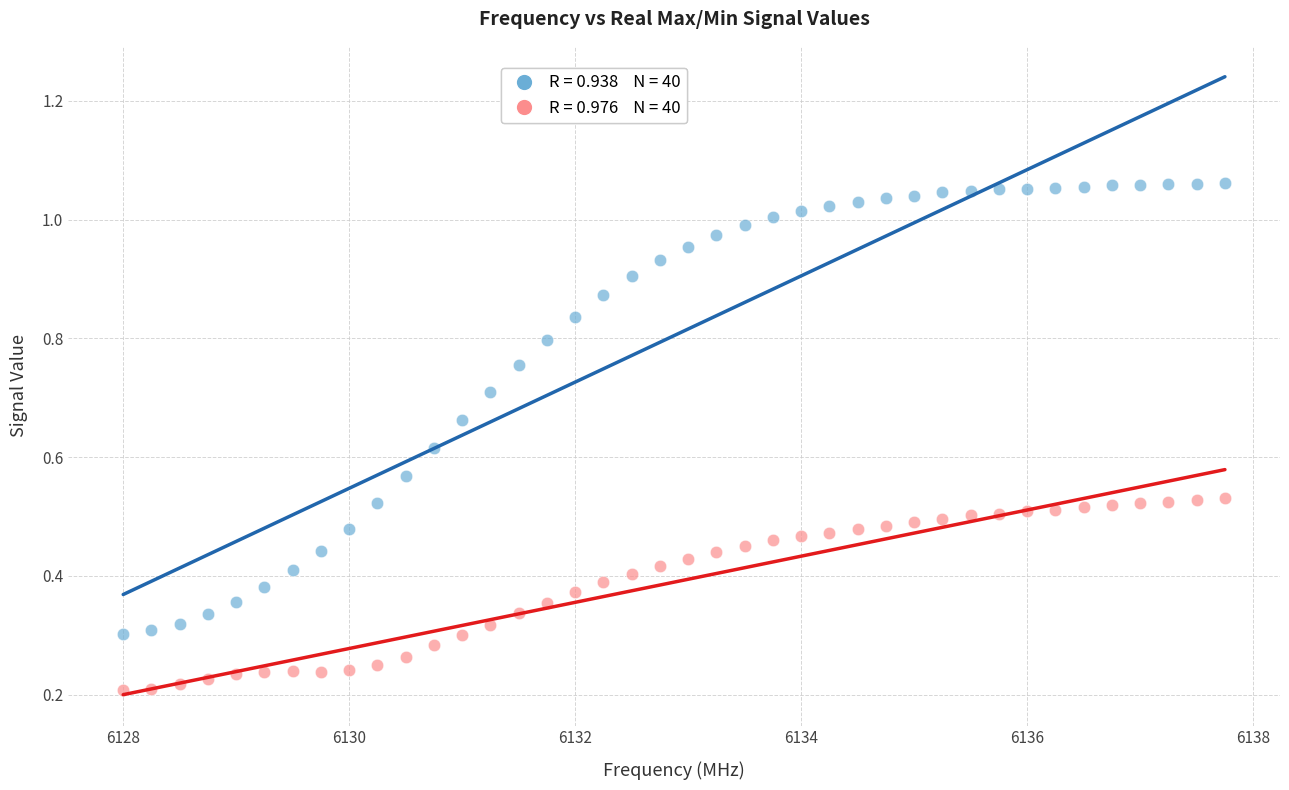

Across all data points, what is the range of X values (max minus min)?

9.8